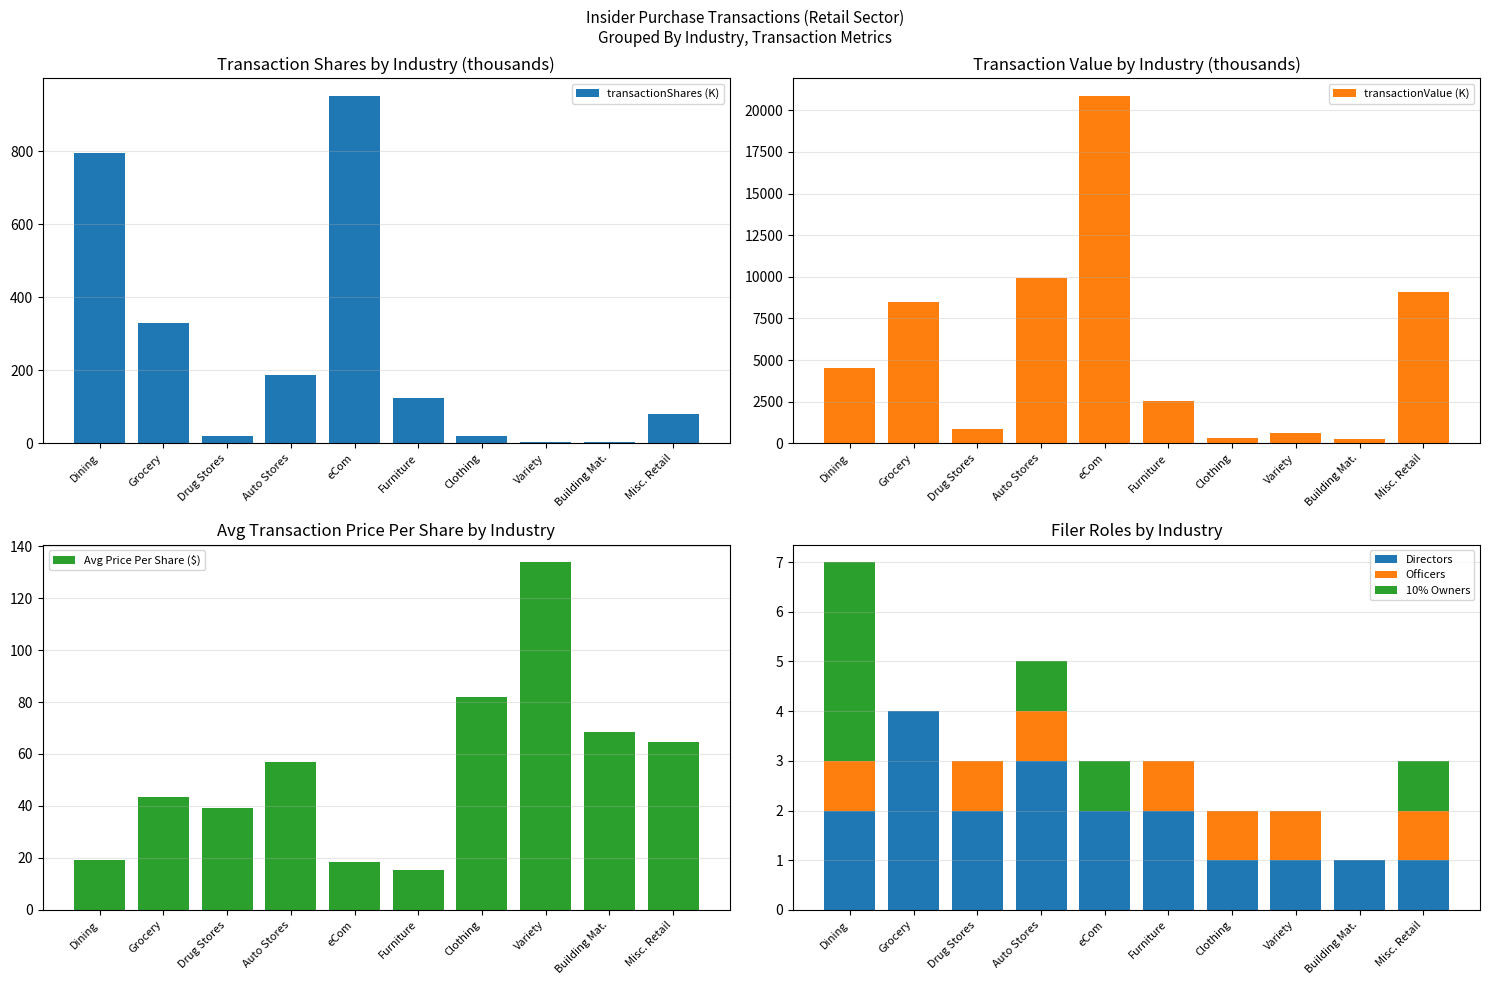

The value of transactionValue (K) at Building Mat. is 229.1. True or false?

True